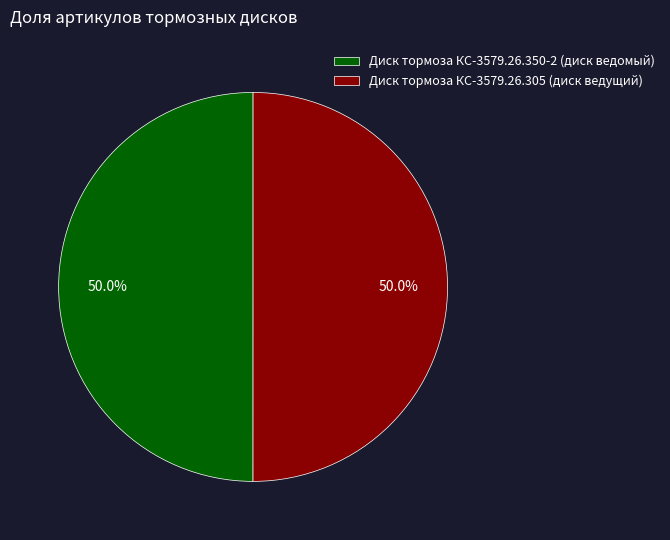

How much of the chart is everything except Диск тормоза КС-3579.26.350-2 (диск ведомый)?

50.0%